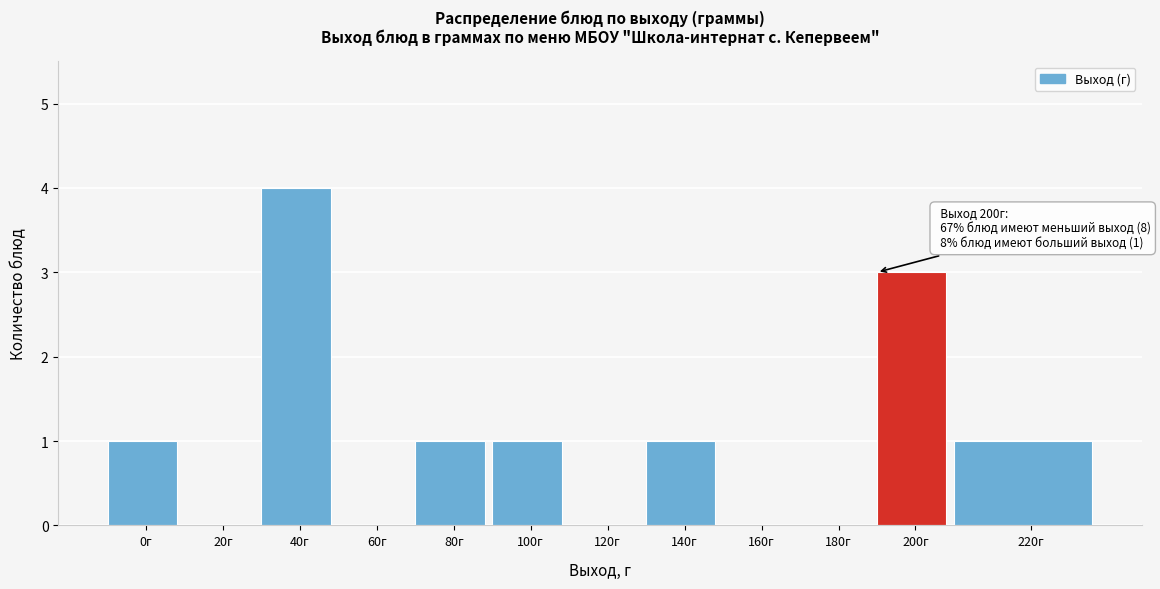

Reading left to right, list all the values displayed in this chart.

0г=1	20г=0	40г=4	60г=0	80г=1	100г=1	120г=0	140г=1	160г=0	180г=0	200г=3	220г=1